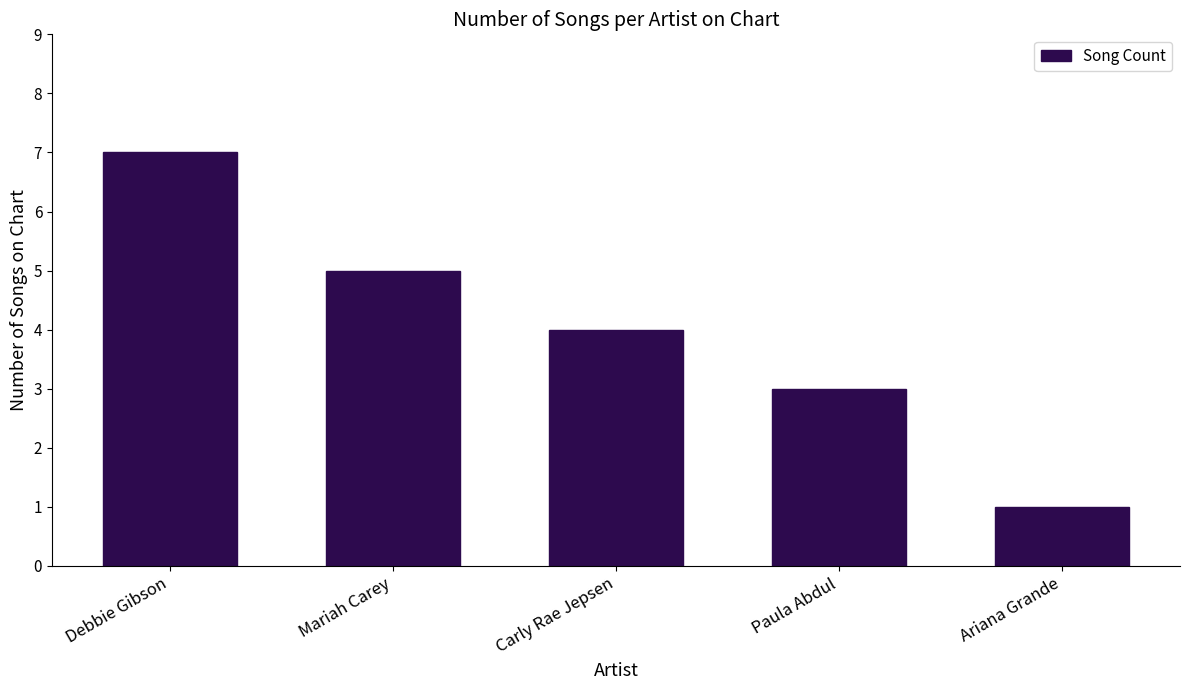

Between Paula Abdul and Ariana Grande, which is larger?

Paula Abdul